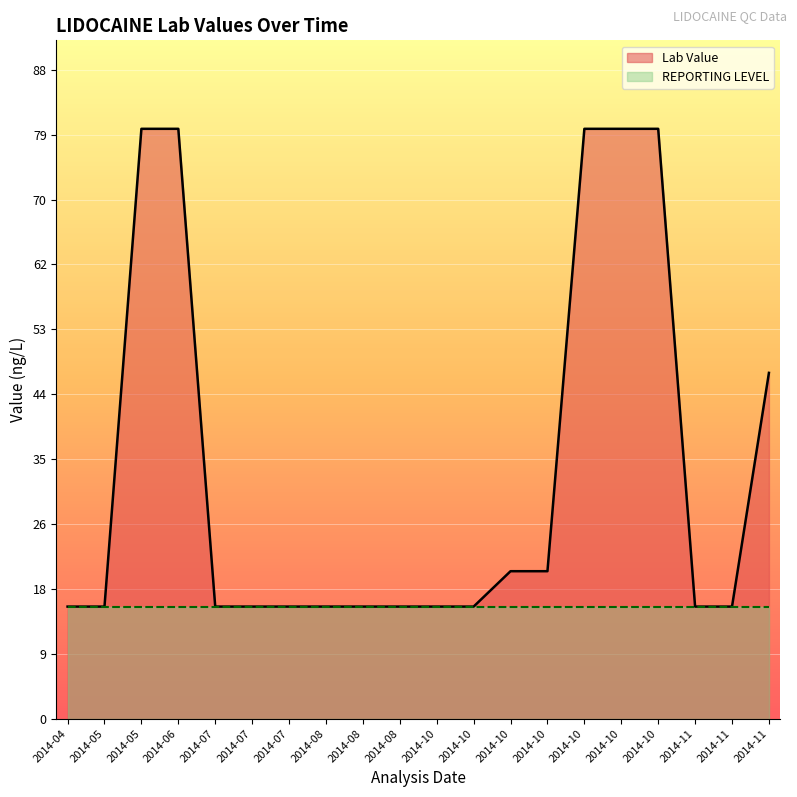

The value of REPORTING LEVEL at 2014-07 is 15.2. True or false?

True